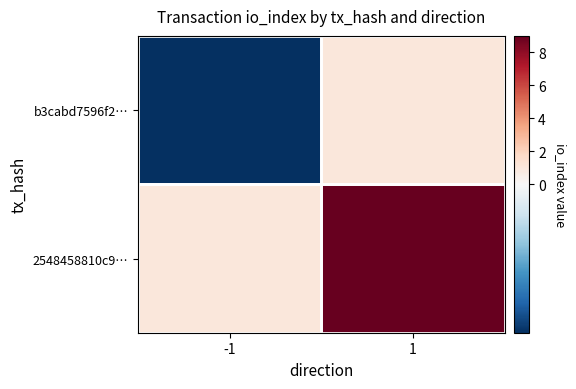

List the series in order of their overall mean, lowest first.

b3cabd7596f2…, 2548458810c9…